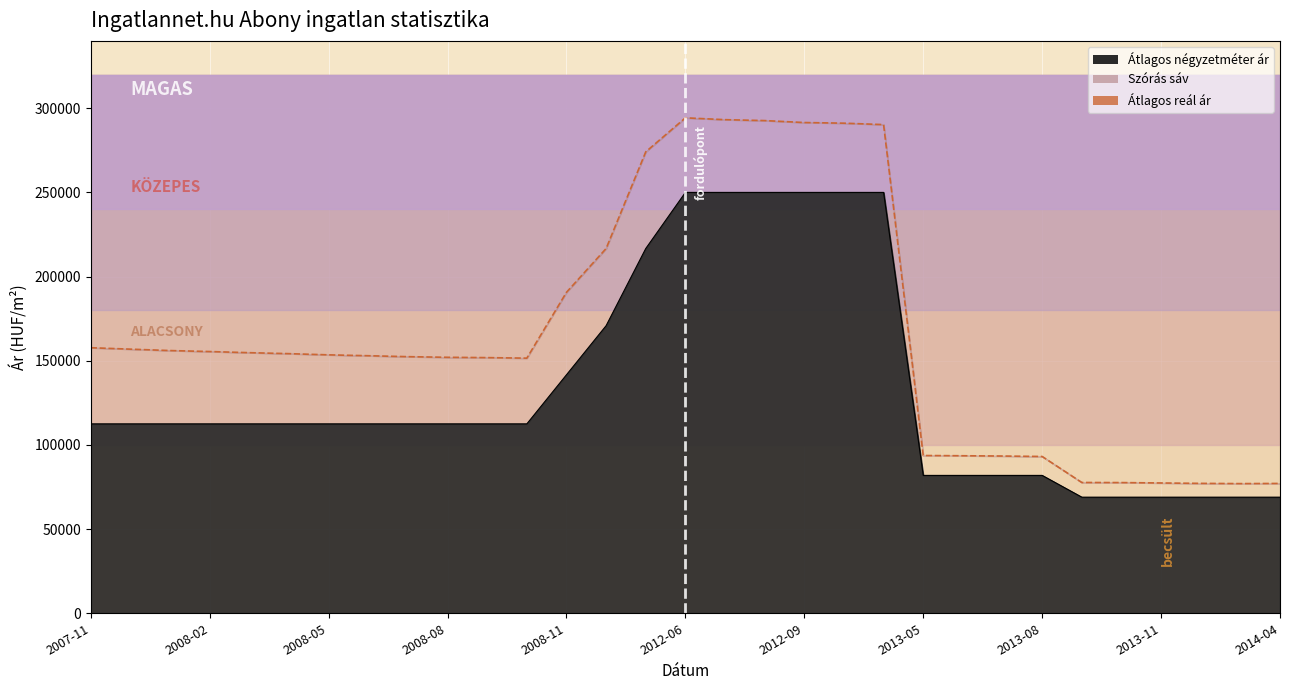

True or false: Szórás alsó határ has more than 2 interior local peaks.

False